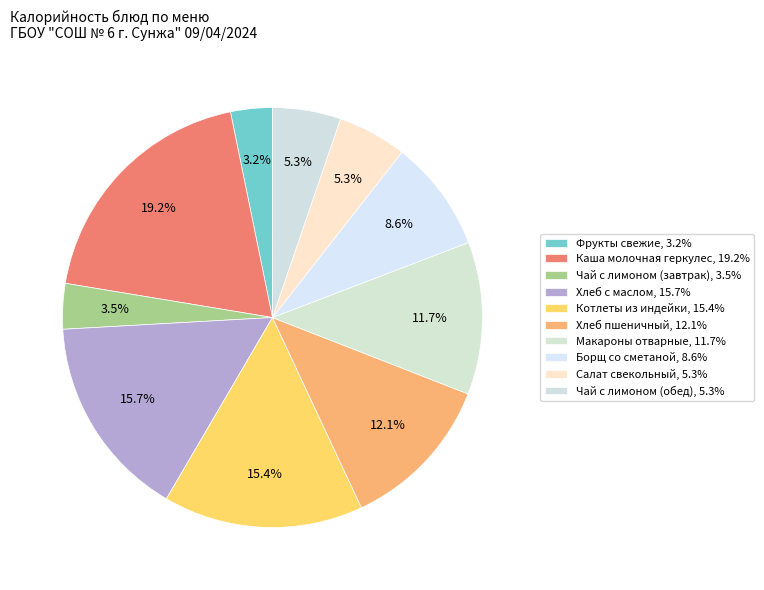

Which category has the smallest portion of the pie?

Фрукты свежие